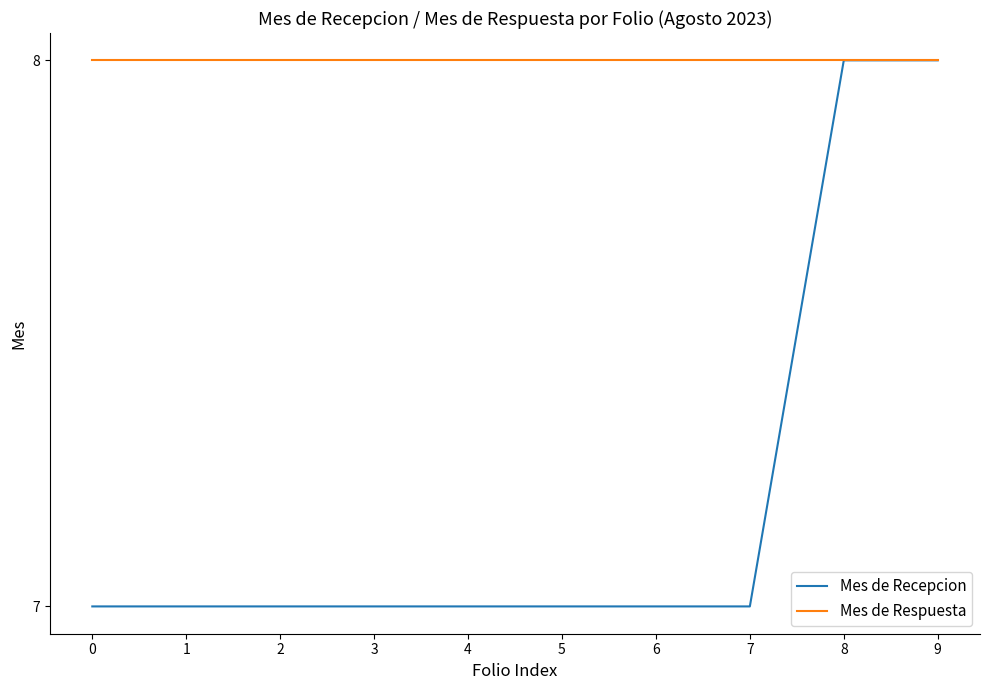

What is the difference between the maximum and minimum values in the Mes de Recepcion series?

1